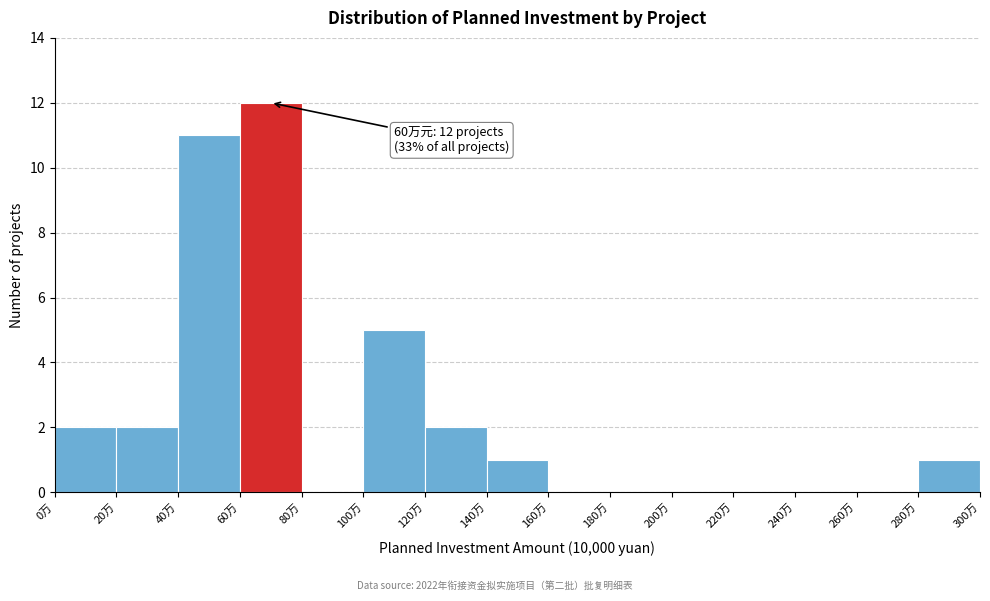

Over which range of the x-axis is the bar tallest?

60 to 80